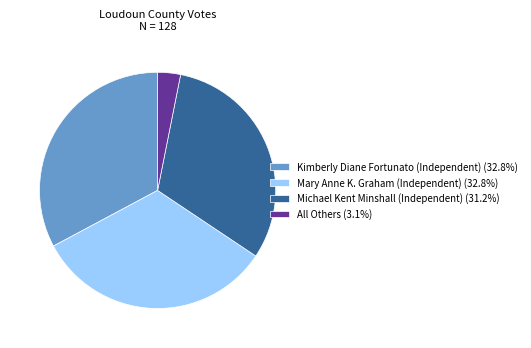

Is it true that Kimberly Diane Fortunato (Independent) is 44% of the pie?

False